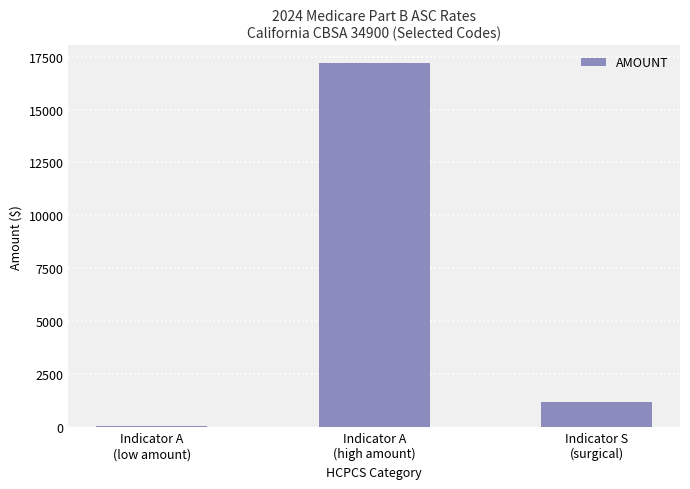

What is the value of the 3rd bar from the left?

1177.7